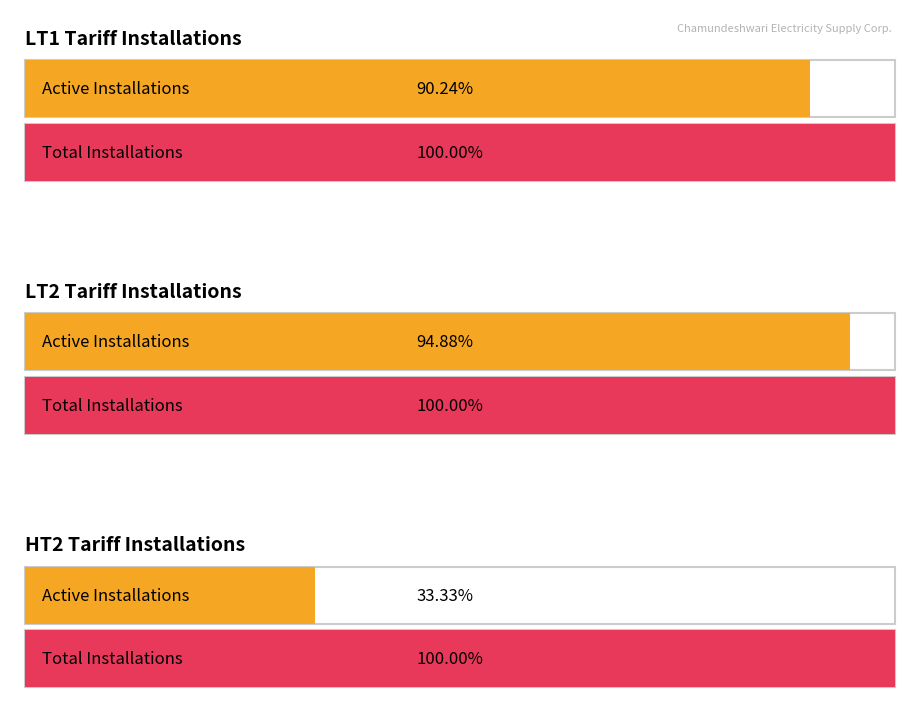

Which category has the highest value across all series?

LT2